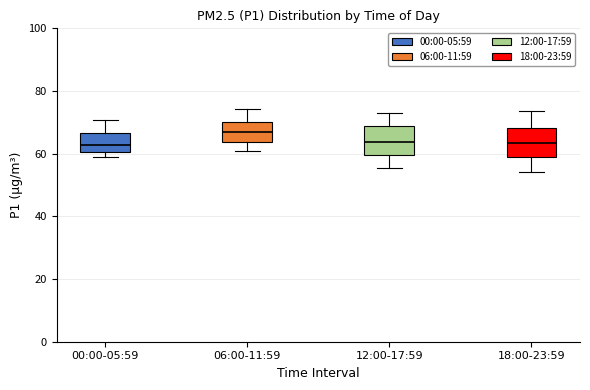

Reading left to right, read every box against the y-axis: the position of its median line, the range the box covers, and the ends of its whiskers. The values are not printed on the chart, so give them approximately, as read against the axis.

00:00-05:59: median 62, box 60 to 66, whiskers 58 to 70
06:00-11:59: median 68, box 64 to 70, whiskers 60 to 74
12:00-17:59: median 64, box 60 to 68, whiskers 56 to 74
18:00-23:59: median 64, box 58 to 68, whiskers 54 to 74